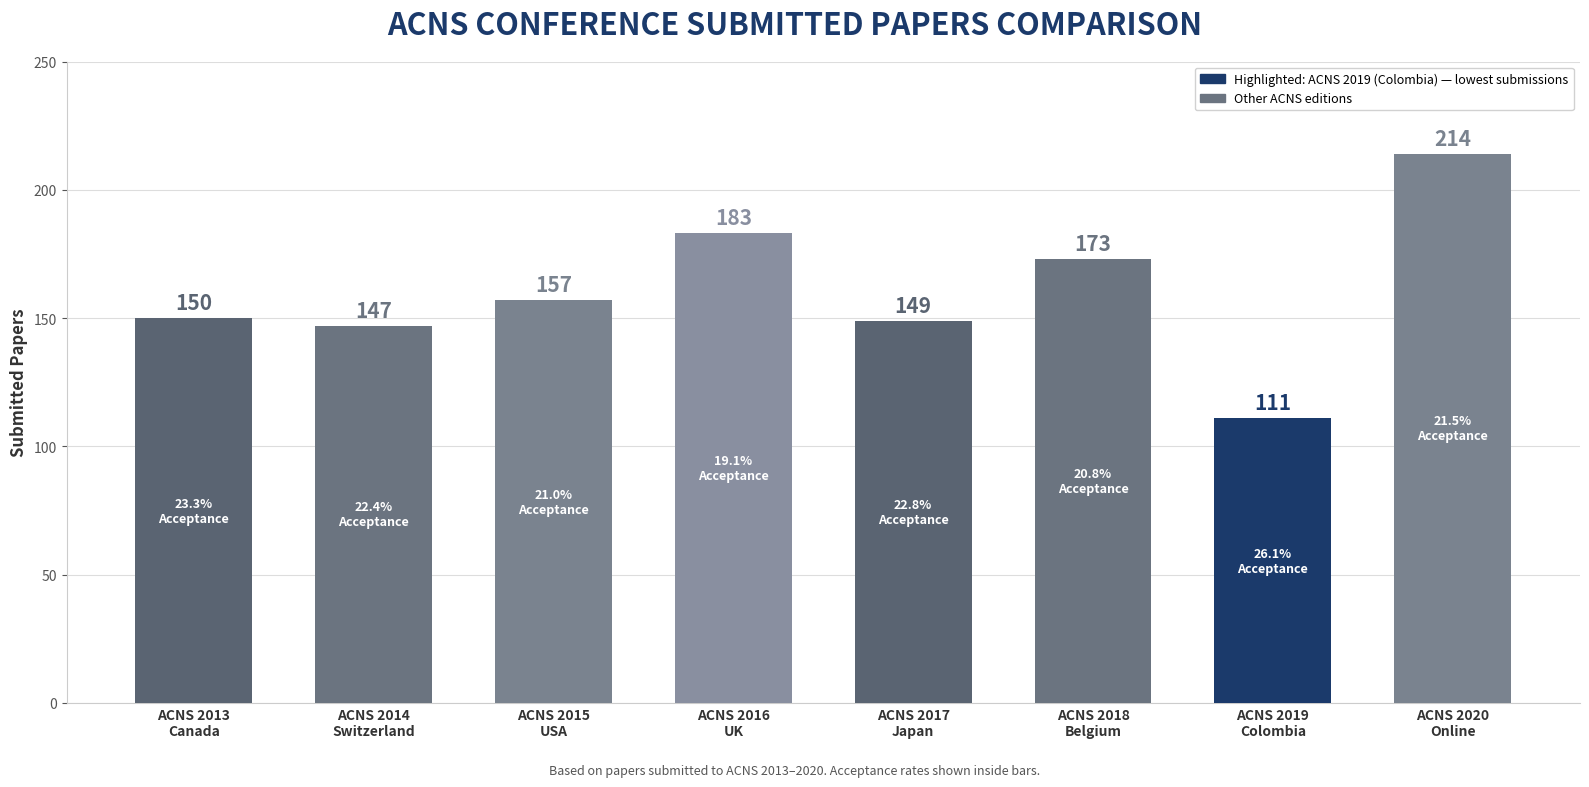

What is the sum of all values?

1284